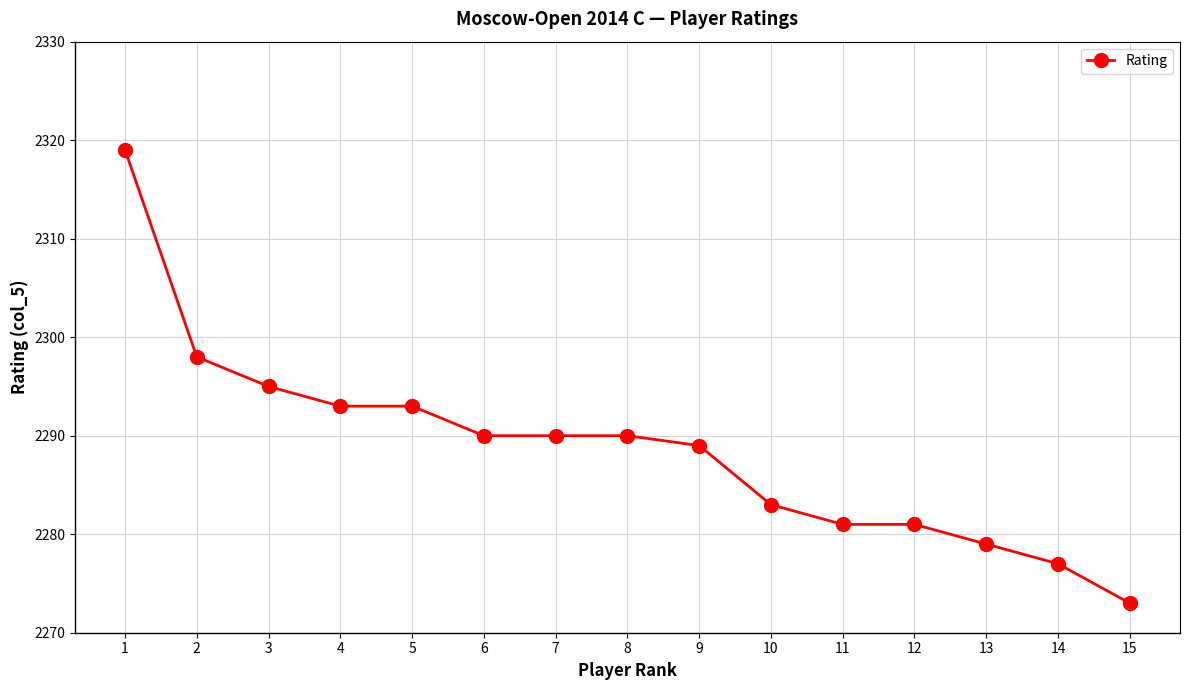

Is this an area chart (filled region under the line)?

No